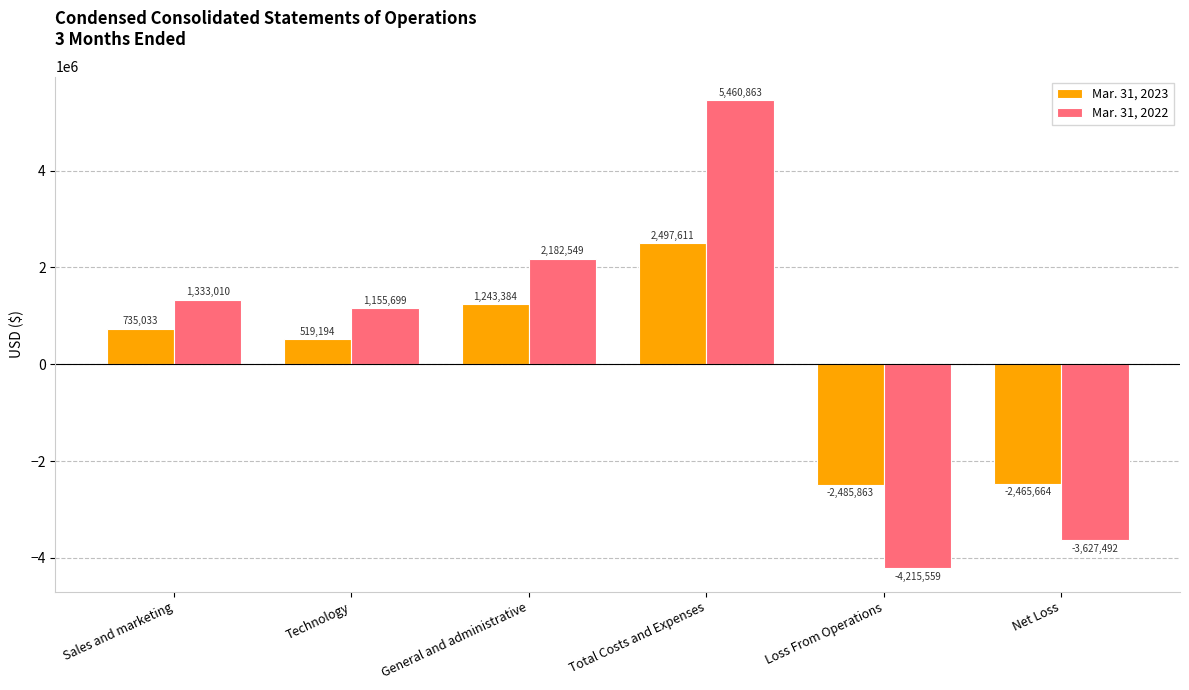

True or false: Mar. 31, 2022 has a value of 1814258 at Technology.

False